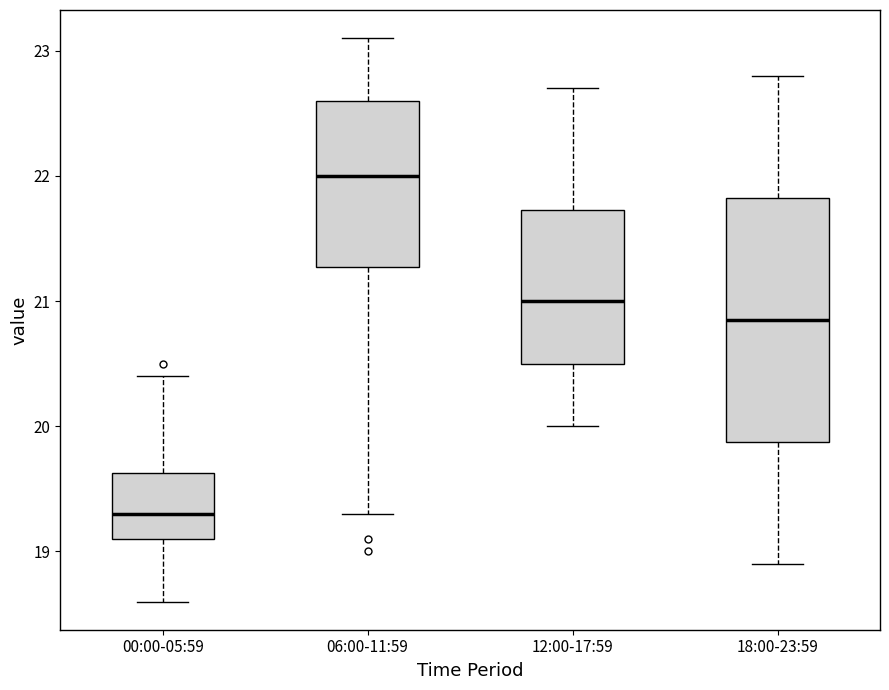

Where does the lower whisker of the box for 18:00-23:59 end on the y-axis? The values are not printed on the chart, so give them approximately, as read against the axis.

18.9